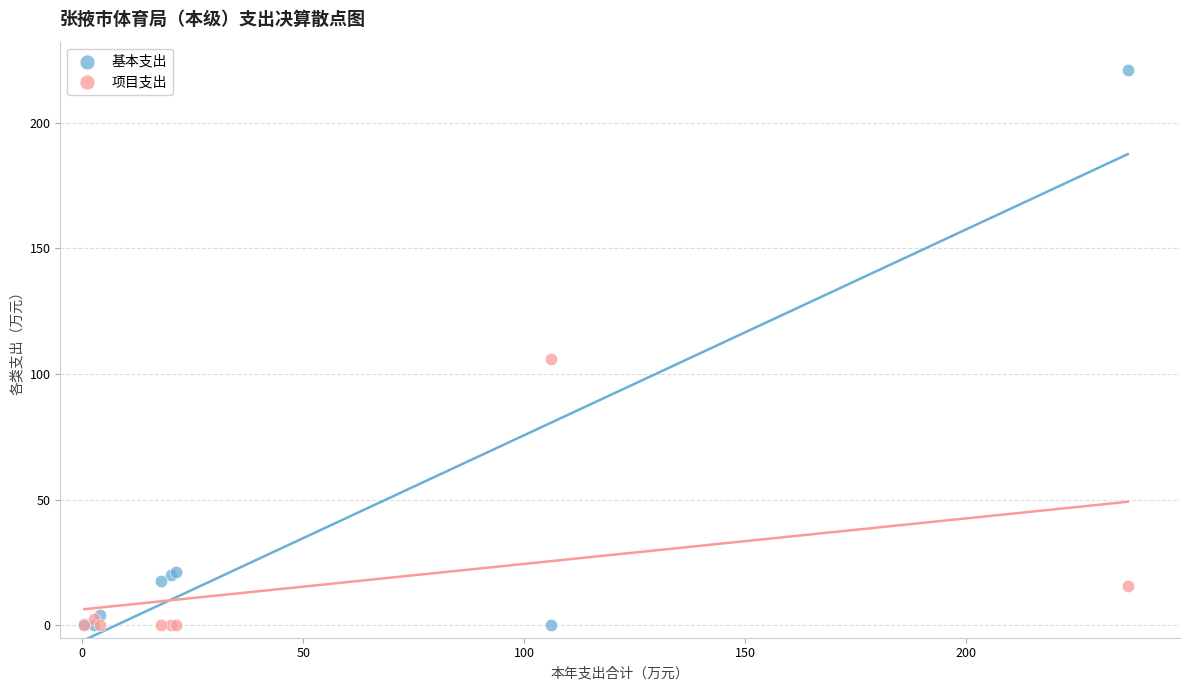

What is the X range (max minus min) for the scatter plot?

236.1